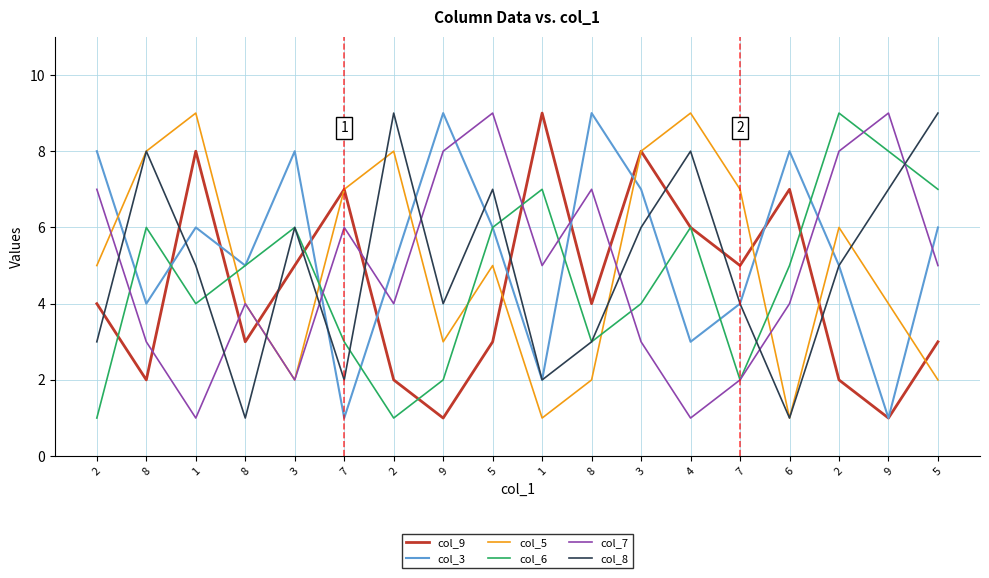

What are all the series names shown in the legend?

col_9, col_3, col_5, col_6, col_7, col_8